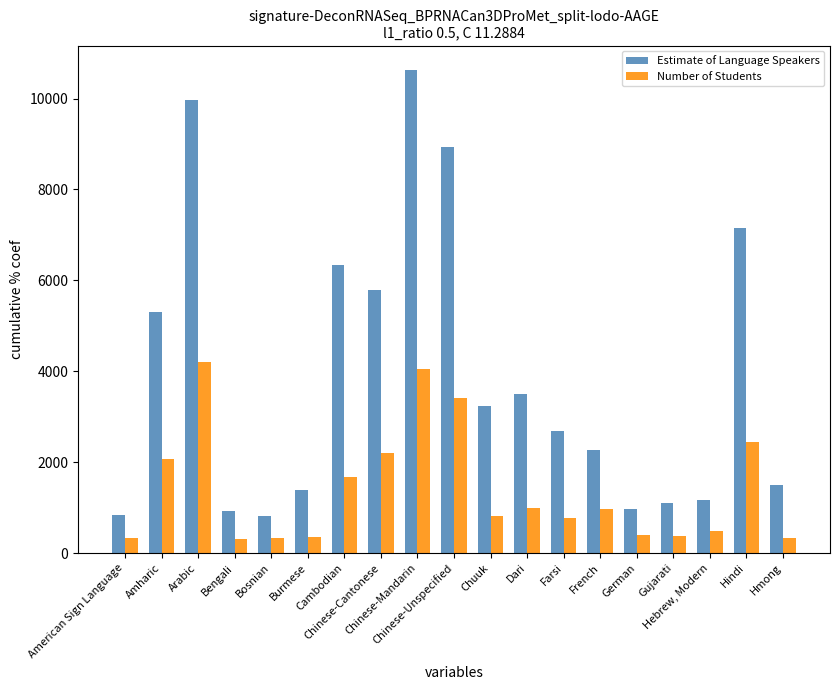

What is the difference between the Estimate of Language Speakers values at Amharic and Hmong?

3805